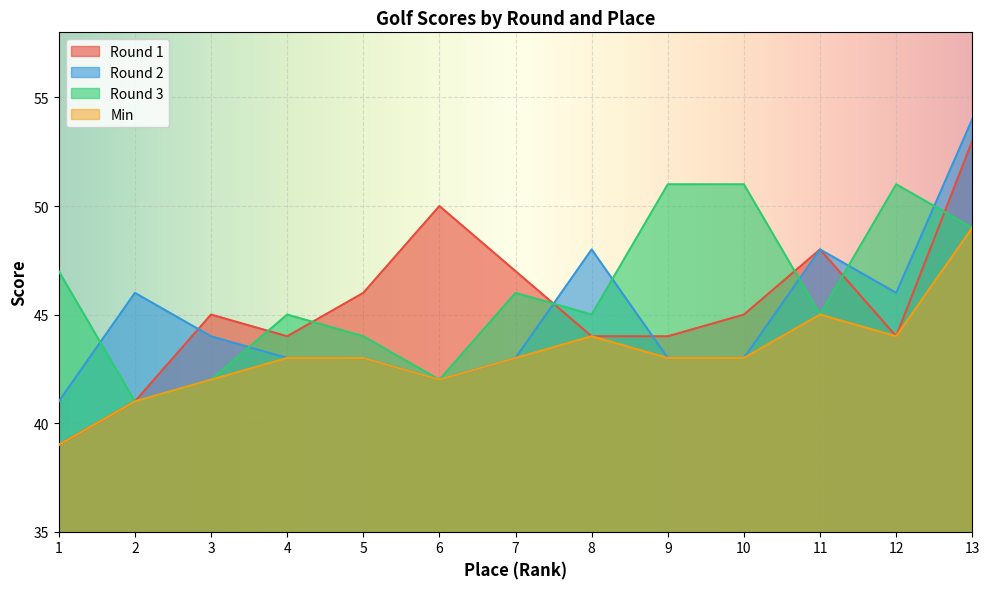

Reading right to left, extract all data points from this chart.

Round 1: 13=53	12=44	11=48	10=45	9=44	8=44	7=47	6=50	5=46	4=44	3=45	2=41	1=39
Round 2: 13=54	12=46	11=48	10=43	9=43	8=48	7=43	6=42	5=43	4=43	3=44	2=46	1=41
Round 3: 13=49	12=51	11=45	10=51	9=51	8=45	7=46	6=42	5=44	4=45	3=42	2=41	1=47
Min: 13=49	12=44	11=45	10=43	9=43	8=44	7=43	6=42	5=43	4=43	3=42	2=41	1=39